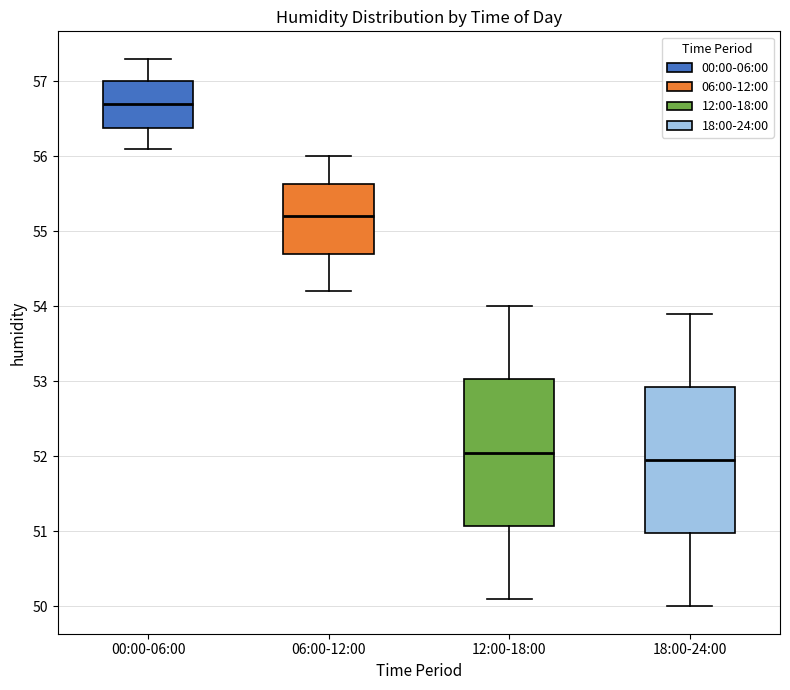

Which box has the highest median line?

00:00-06:00